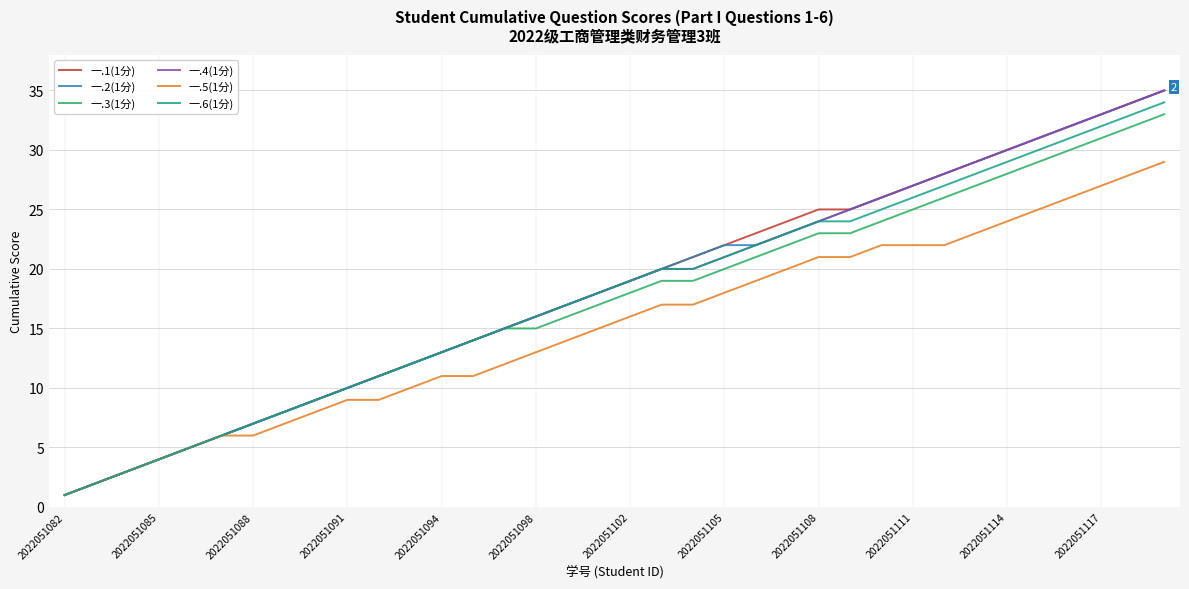

How many lines are shown in the chart?

6